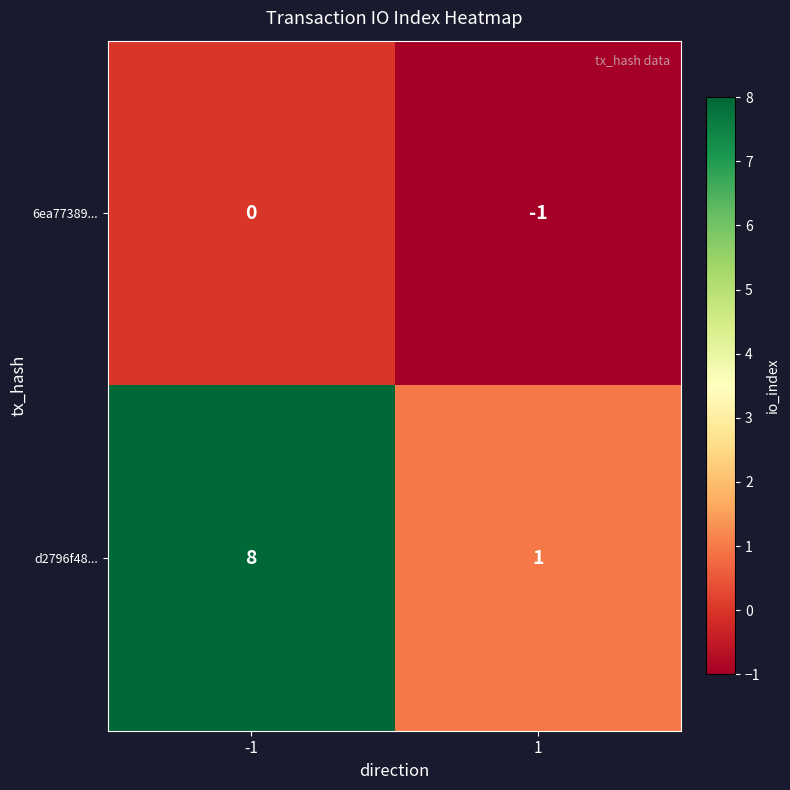

Between -1 and 1, which series saw the biggest shift?

d2796f48...